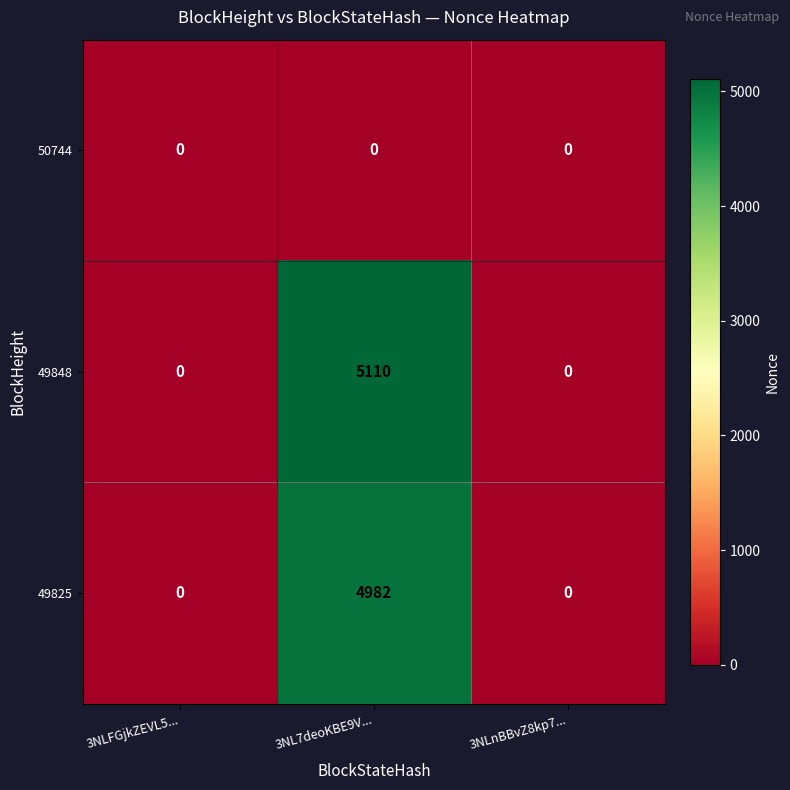

At how many categories does at least one series exceed 803?

1